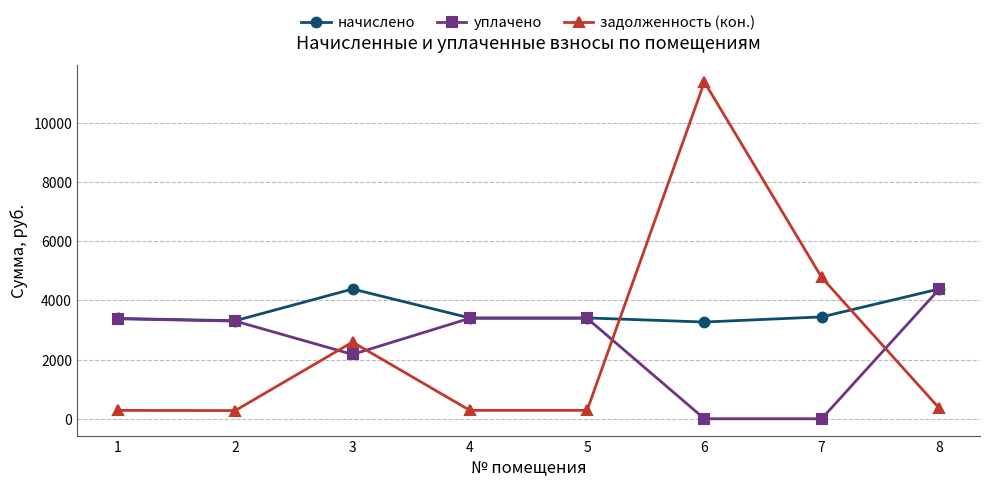

Between 2 and 8, which series saw the biggest shift?

начислено